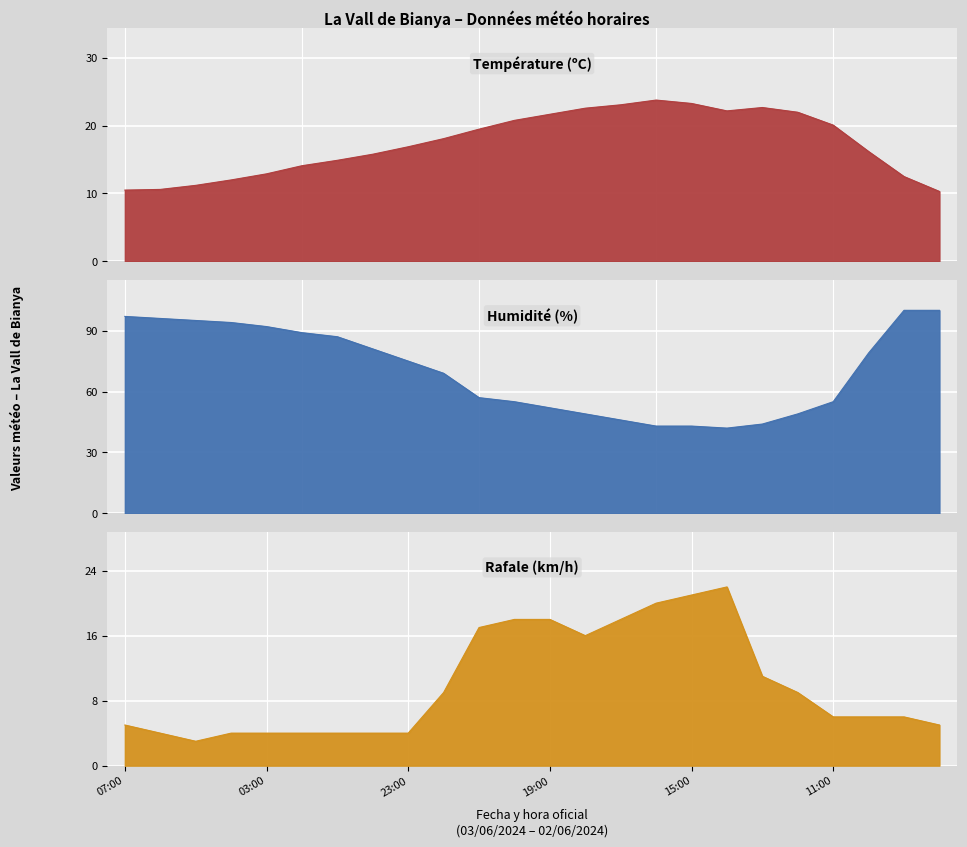

True or false: Température (ºC) and Rafale (km/h) intersect in this chart.

False